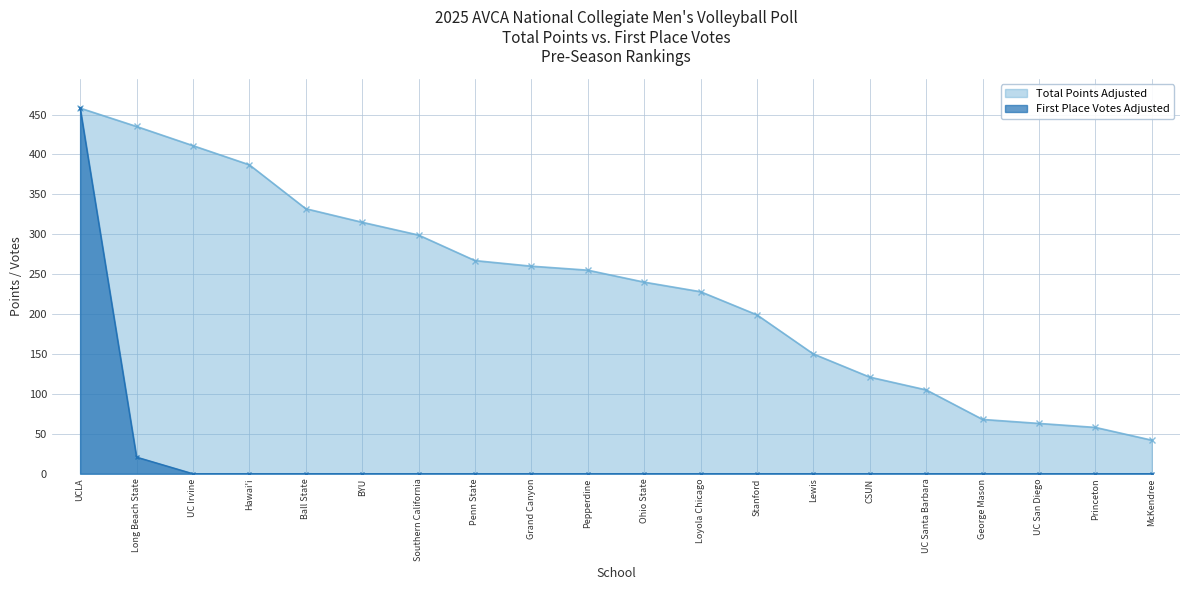

Which series has the widest spread of values?

First Place Votes Adjusted